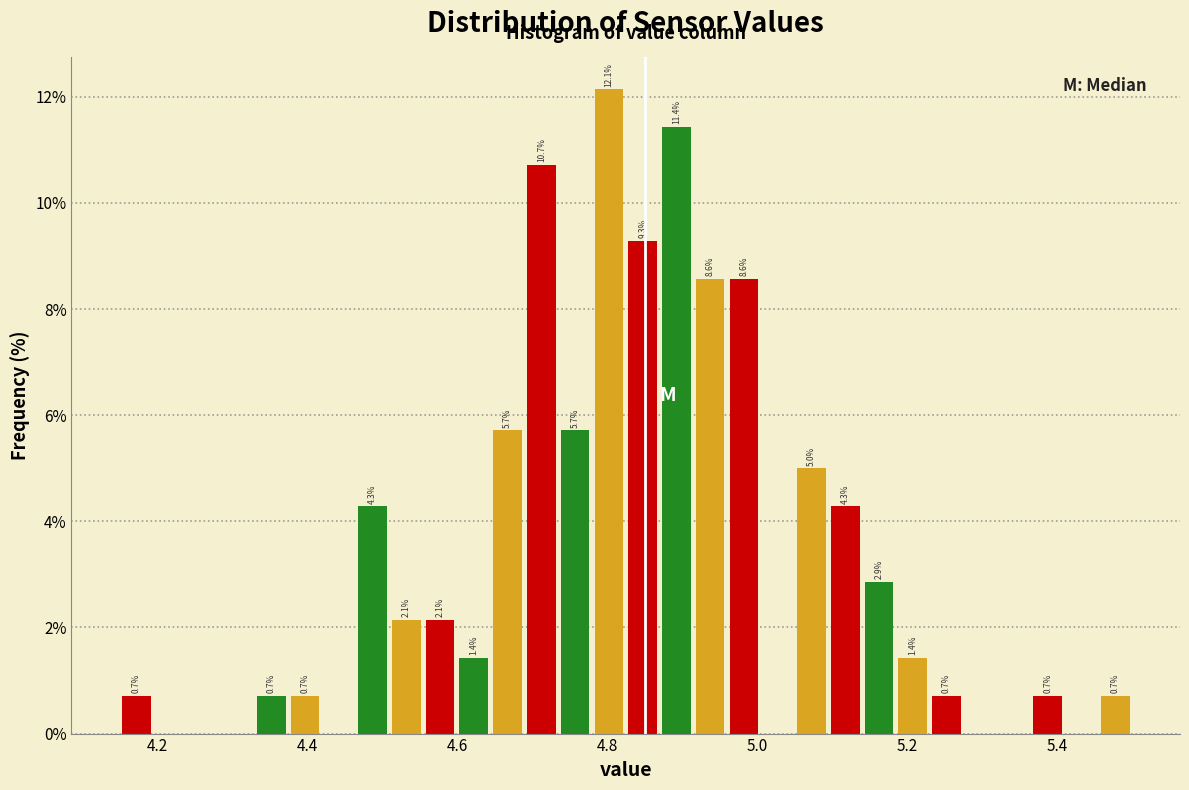

Read against the x-axis, roughly where is the centre of the tallest bar?

4.80